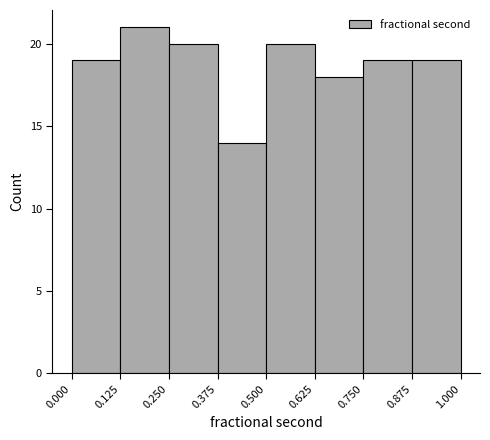

Over which range of the x-axis is the bar tallest?

0.125 to 0.250